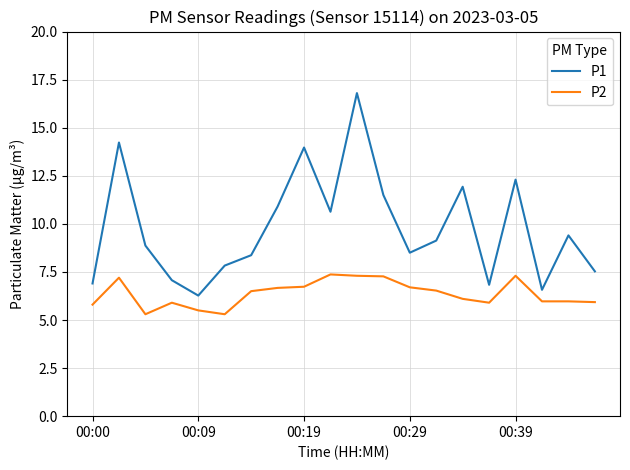

Which series has the largest total across all categories?

P1